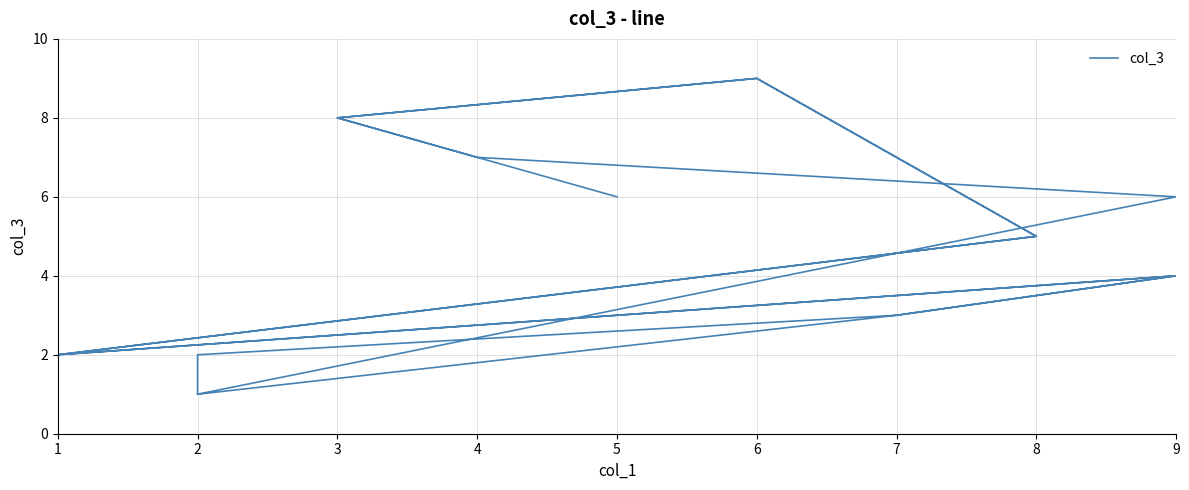

The chart shows a value of 4 at 7. True or false?

False